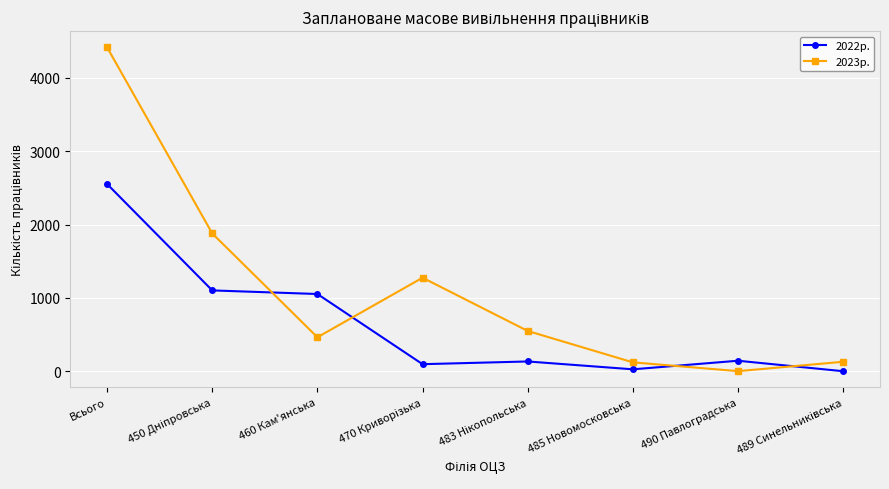

The 2023р. series shows 121 at 485 Новомосковська. True or false?

True